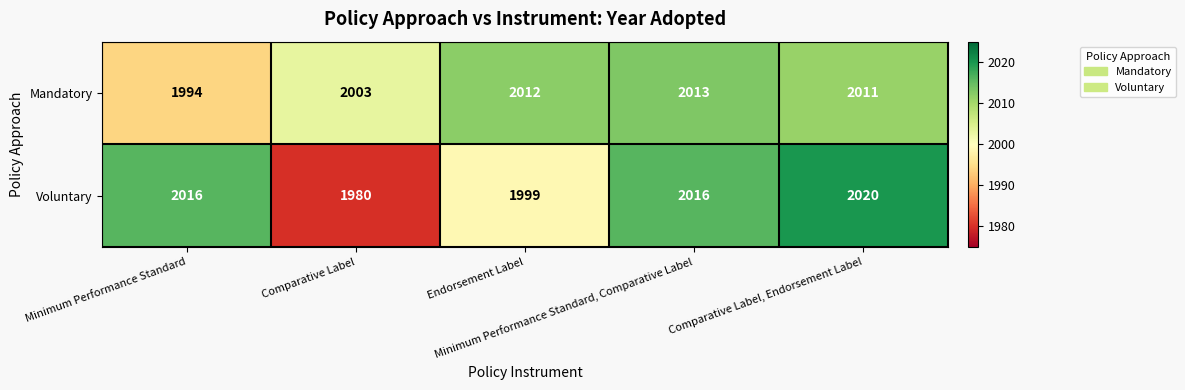

At Comparative Label, list the series in order from smallest to largest.

Voluntary, Mandatory